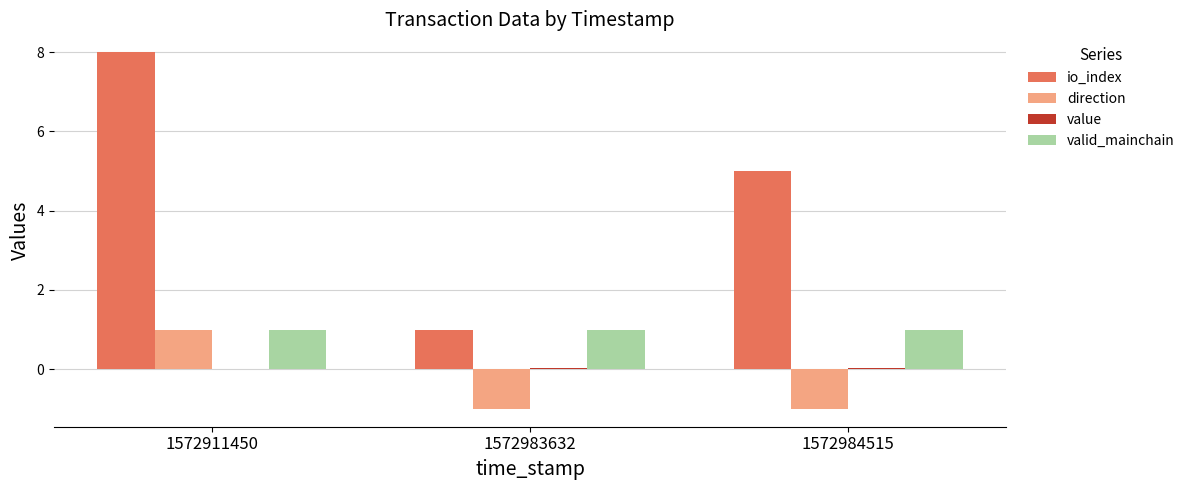

How many data points does each series have?

3